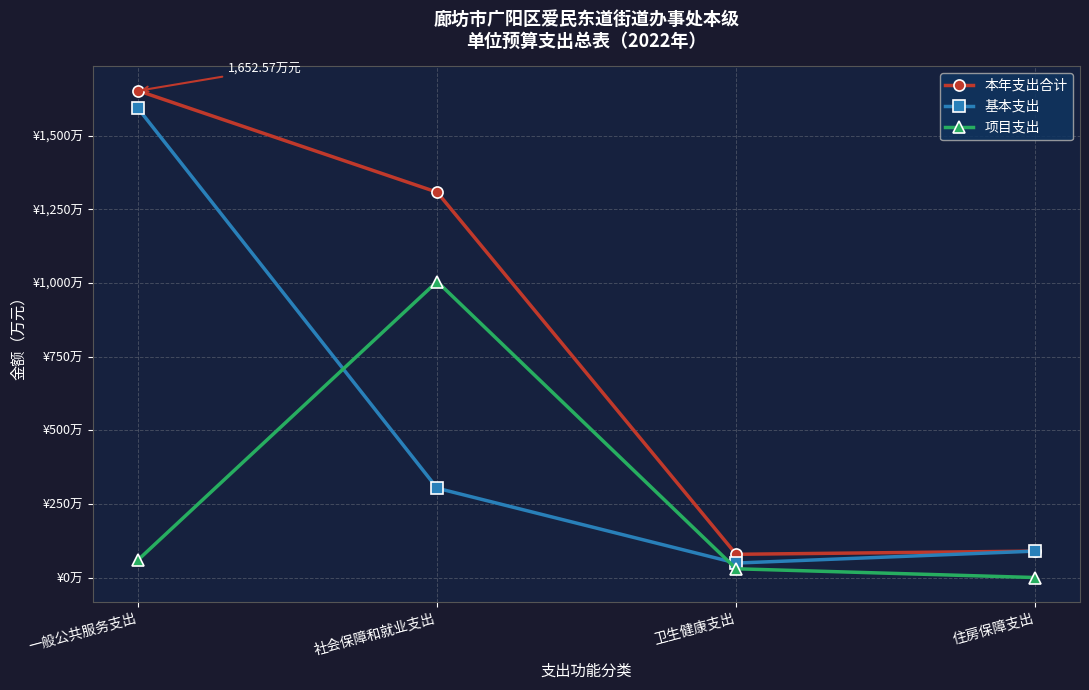

What are all the series names shown in the legend?

本年支出合计, 基本支出, 项目支出